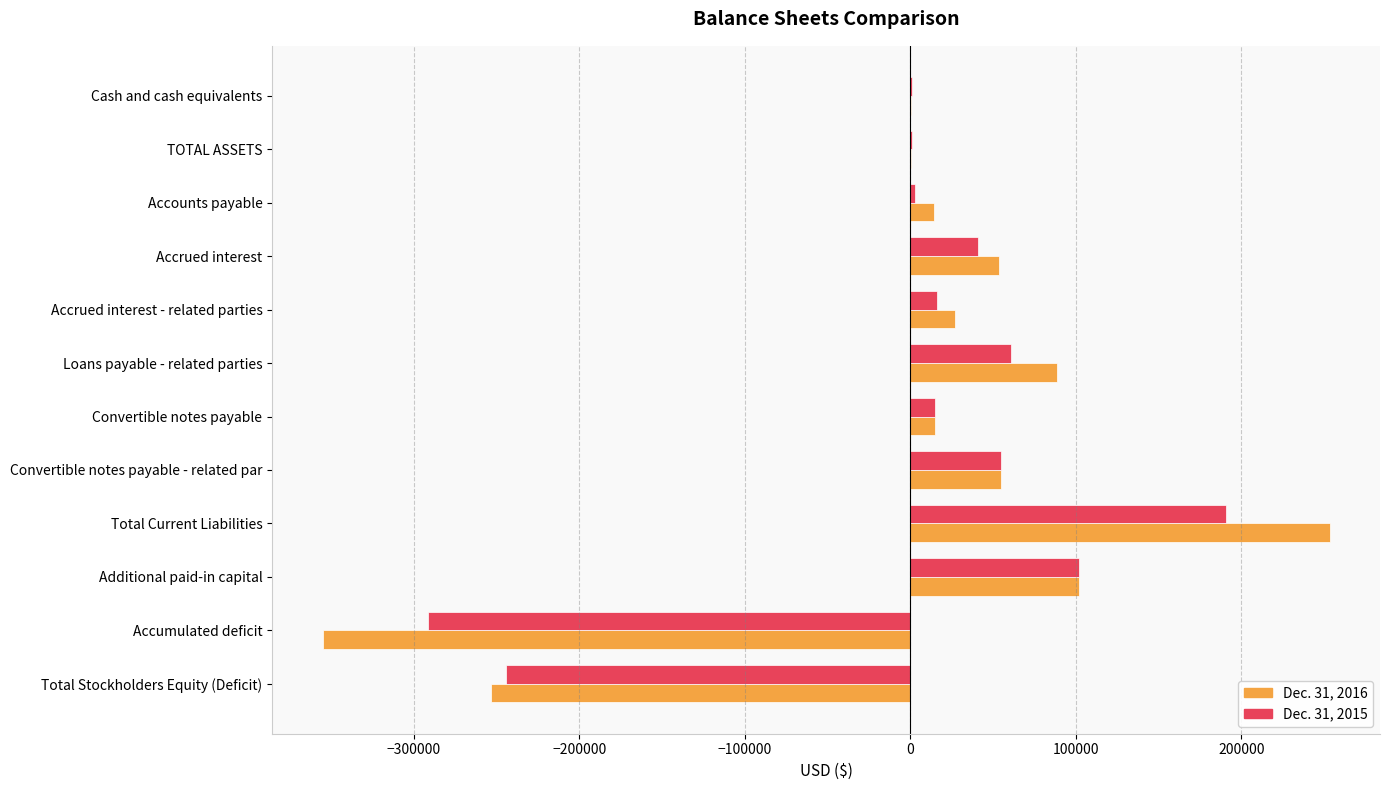

What is the sum of all Dec. 31, 2015 values?

-50465